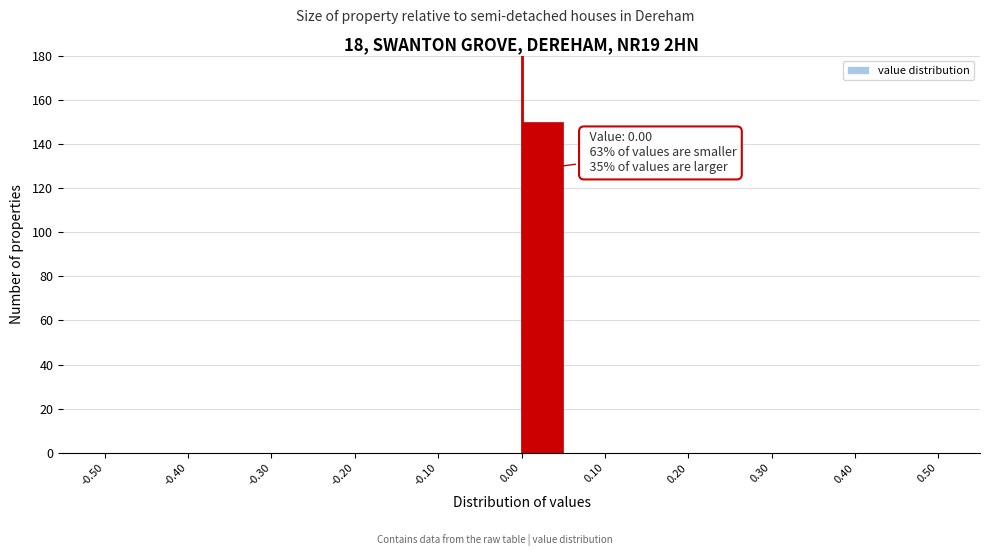

Which range on the x-axis has the tallest bar?

0.00 to 0.05